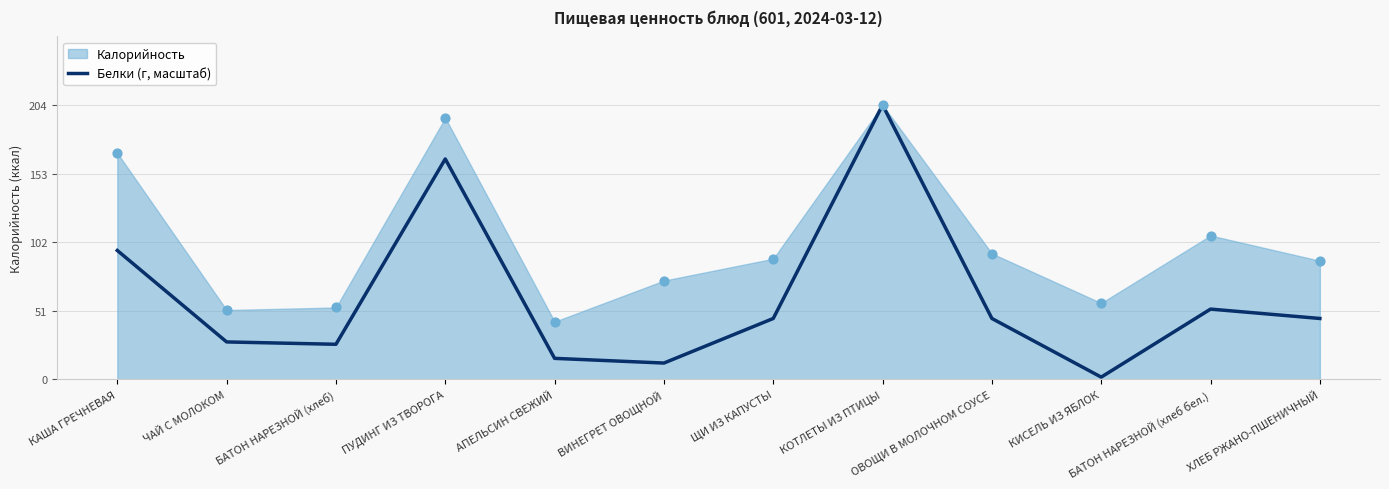

What is the change in value from КОТЛЕТЫ ИЗ ПТИЦЫ to БАТОН НАРЕЗНОЙ (хлеб бел.)?

-152.0